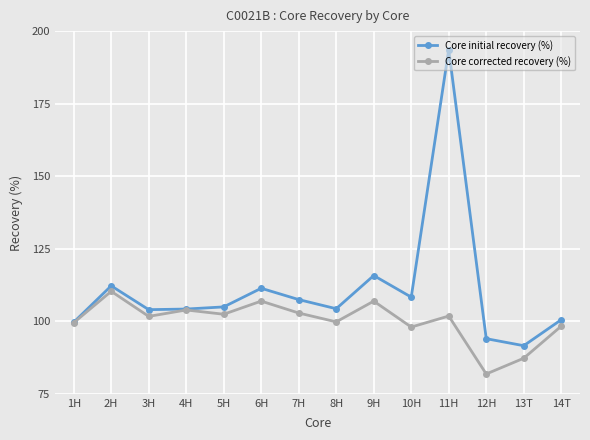

At which label does Core initial recovery (%) first exceed 104?

2H